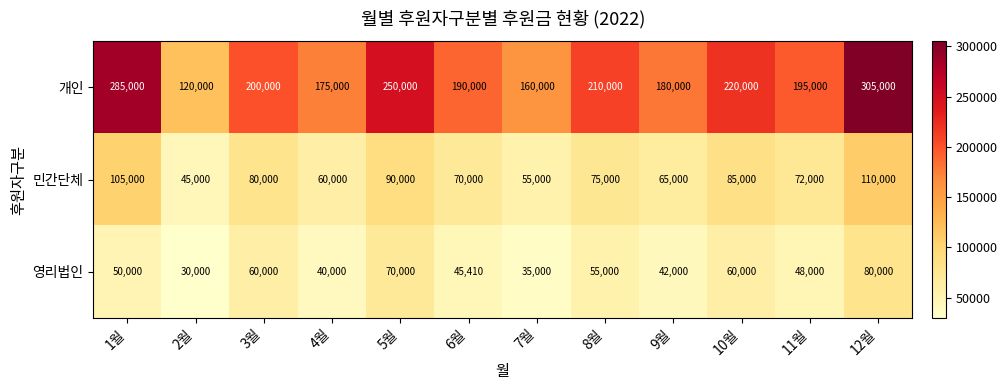

Is it true that 개인 equals 42876 at 11월?

False